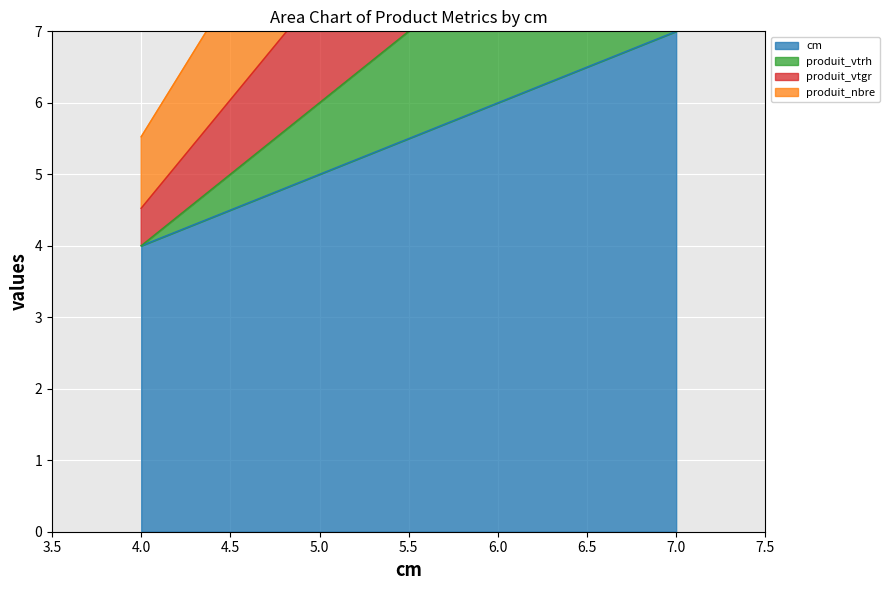

The value of produit_vtrh at 4 is 4.0. True or false?

True